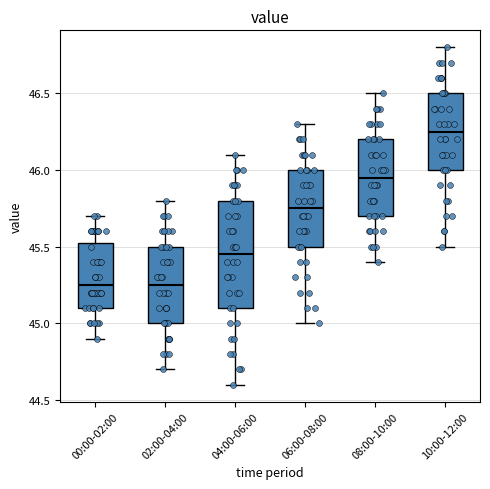

Reading left to right, read every box against the y-axis: the position of its median line, the range the box covers, and the ends of its whiskers. The values are not printed on the chart, so give them approximately, as read against the axis.

00:00-02:00: median 45.25, box 45.10 to 45.55, whiskers 44.90 to 45.70
02:00-04:00: median 45.25, box 45.00 to 45.50, whiskers 44.70 to 45.80
04:00-06:00: median 45.45, box 45.10 to 45.80, whiskers 44.60 to 46.10
06:00-08:00: median 45.75, box 45.50 to 46.00, whiskers 45.00 to 46.30
08:00-10:00: median 45.95, box 45.70 to 46.20, whiskers 45.40 to 46.50
10:00-12:00: median 46.25, box 46.00 to 46.50, whiskers 45.50 to 46.80